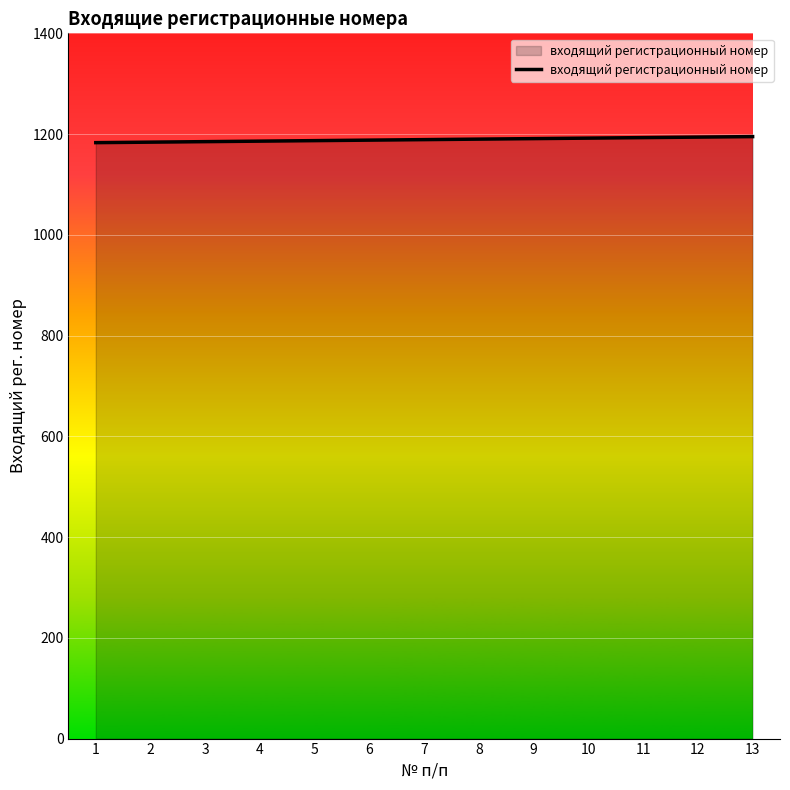

The value at 9 is 1191. True or false?

True